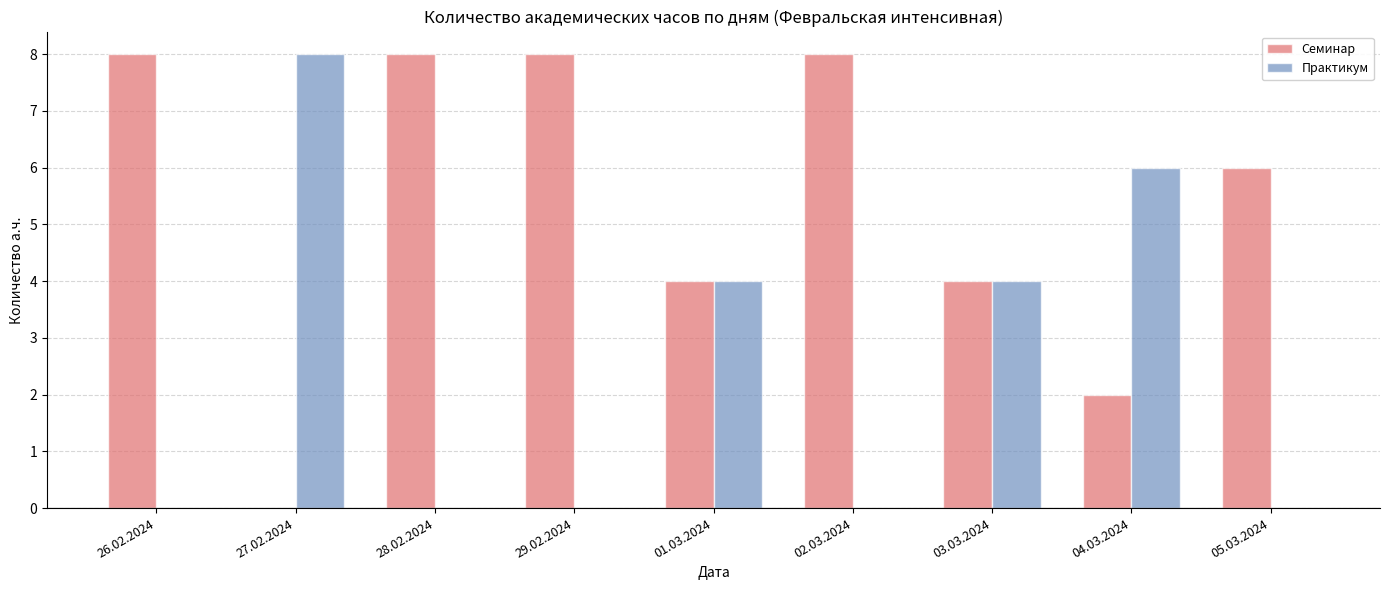

How many Практикум values are between 0 and 4?

7